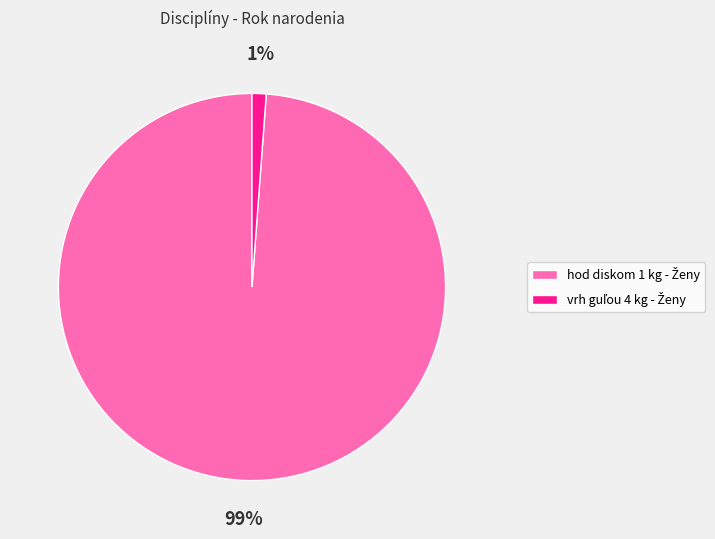

To the nearest percent, what is the average slice percentage?

50%